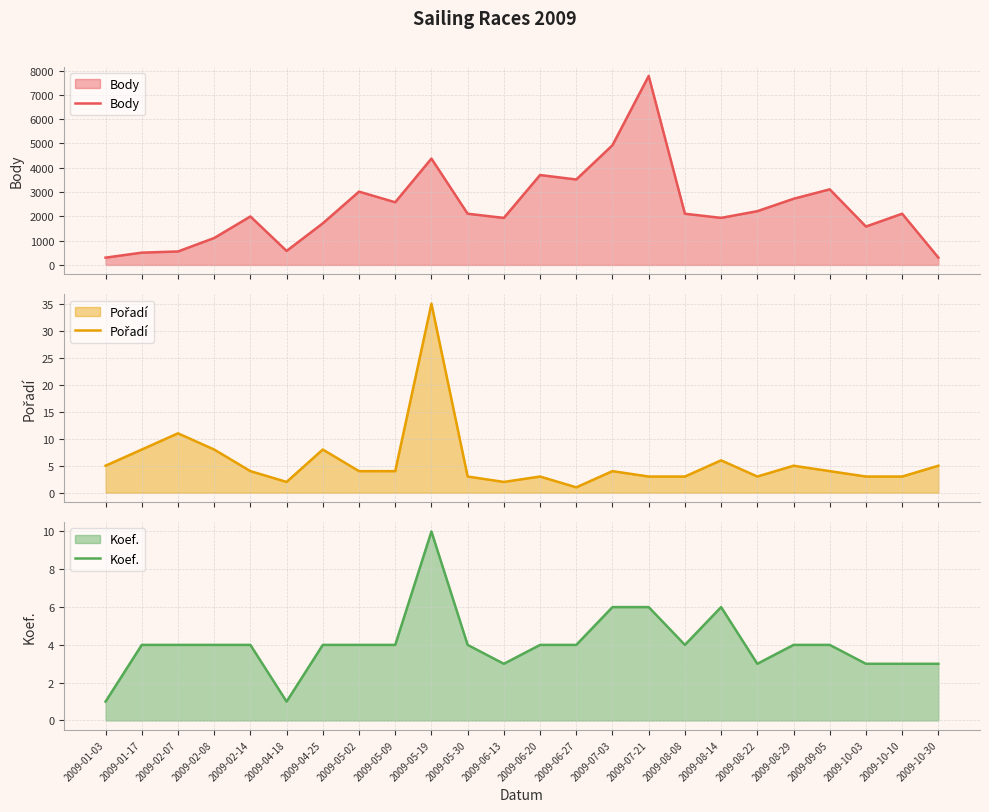

How many data points does each series have?

24